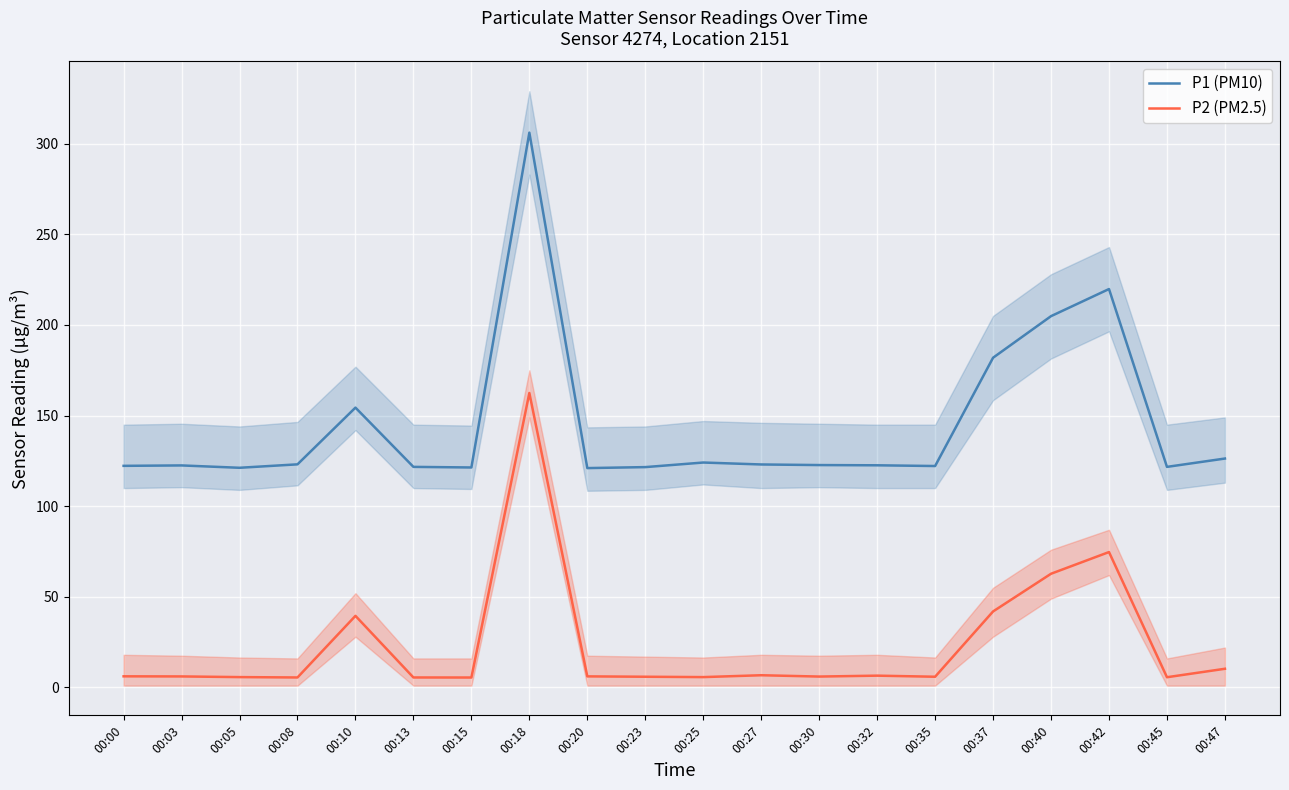

What is the greatest value displayed?

306.1